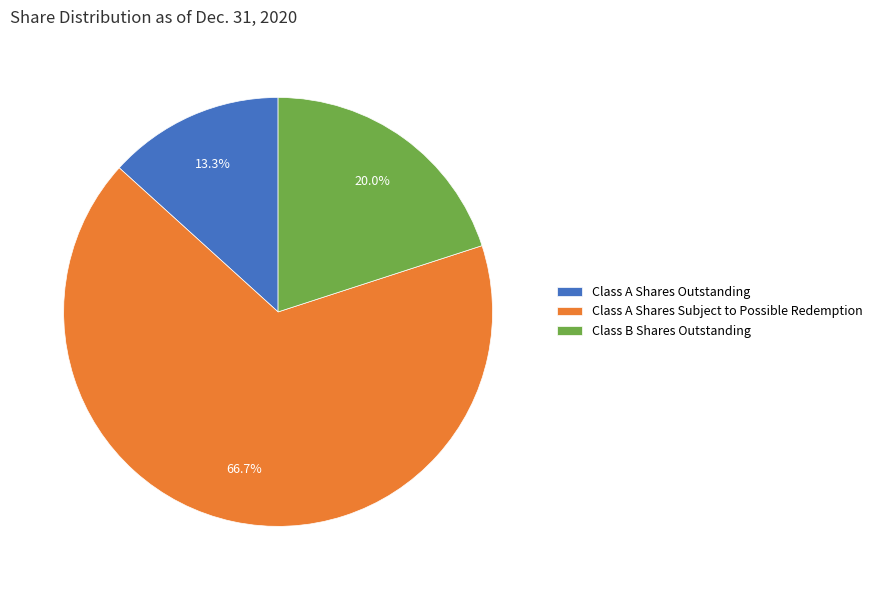

True or false: Class A Shares Subject to Possible Redemption accounts for 67% of the total.

True